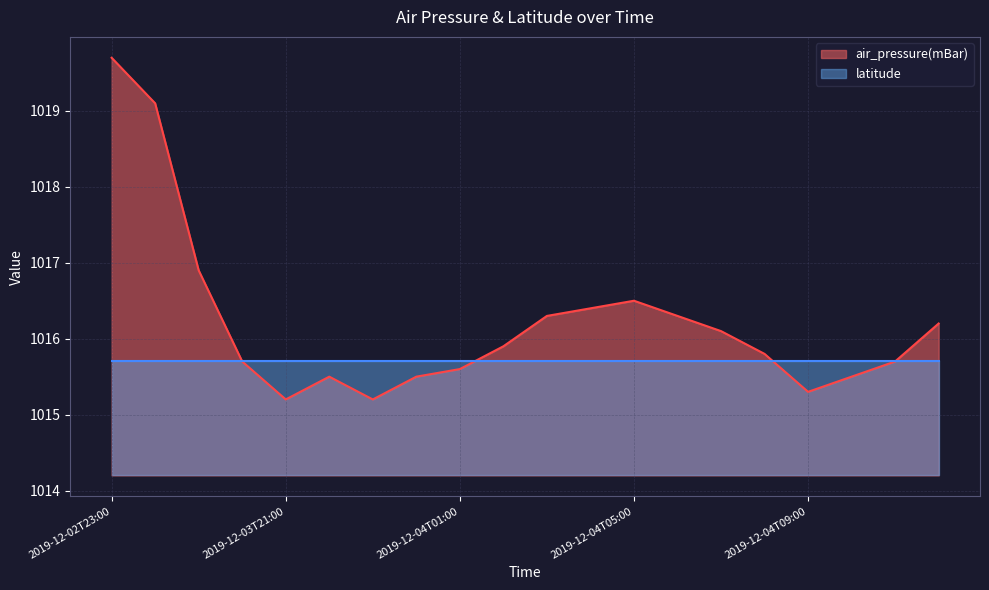

What value does the data have at 2019-12-02T23:00?

1019.7